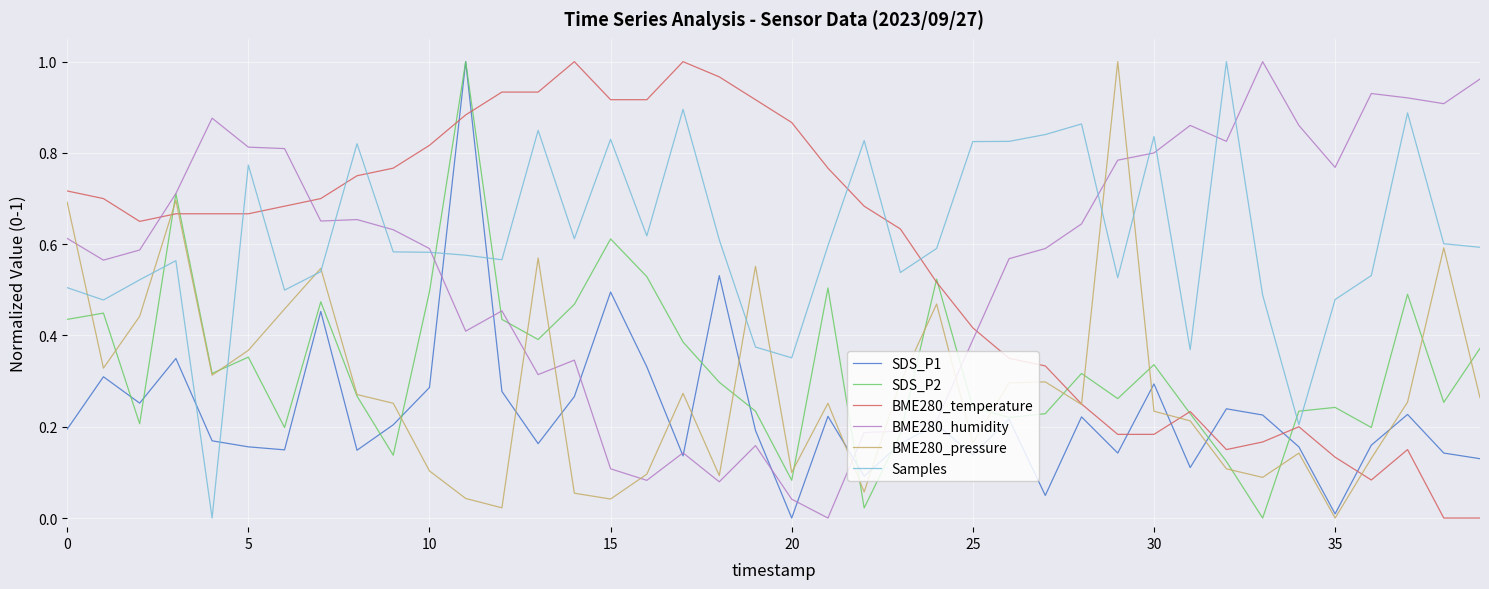

True or false: SDS_P2 and Samples intersect in this chart.

True